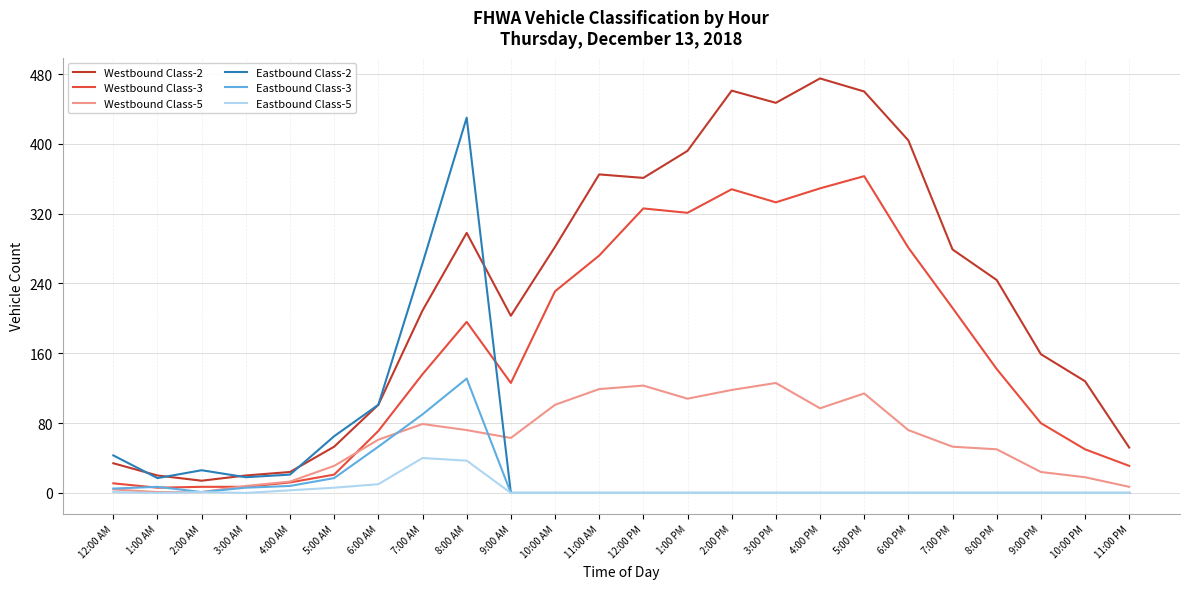

True or false: Eastbound Class-2 has a value of 166 at 6:00 AM.

False